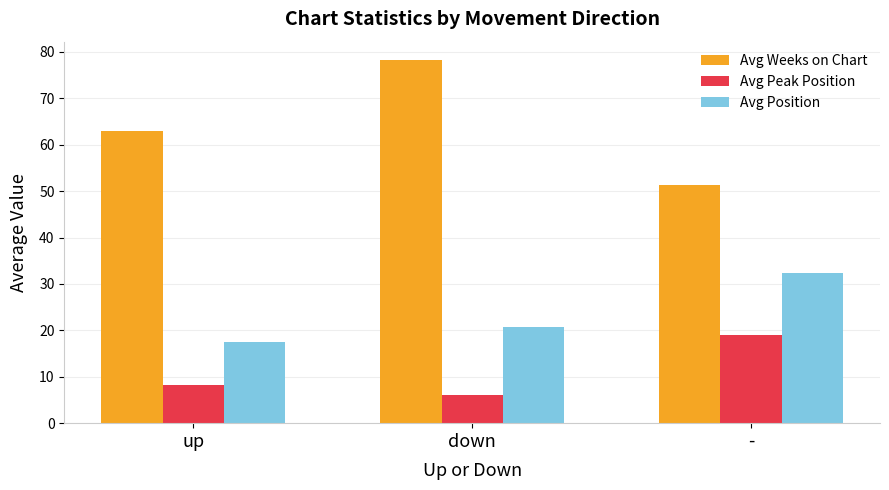

At which category is the sum across all series the highest?

down